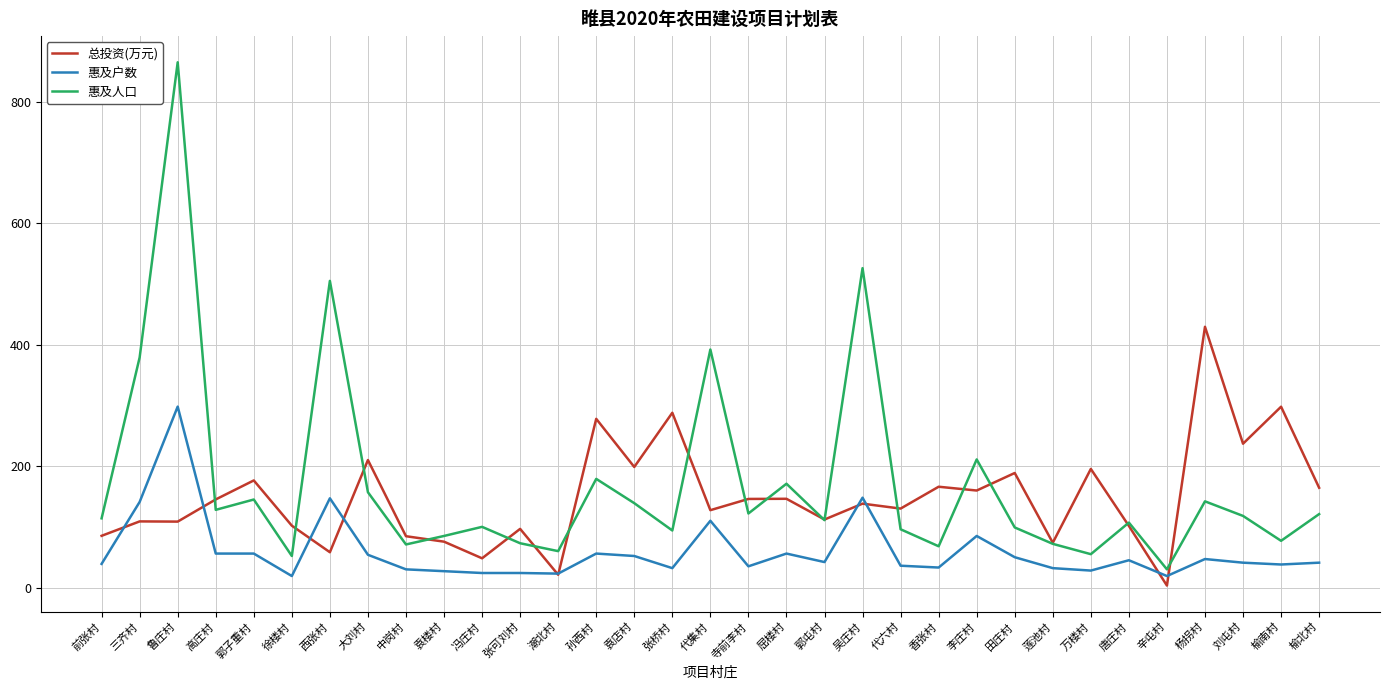

What is the difference between the maximum and second lowest values in the 总投资(万元) series?

408.3